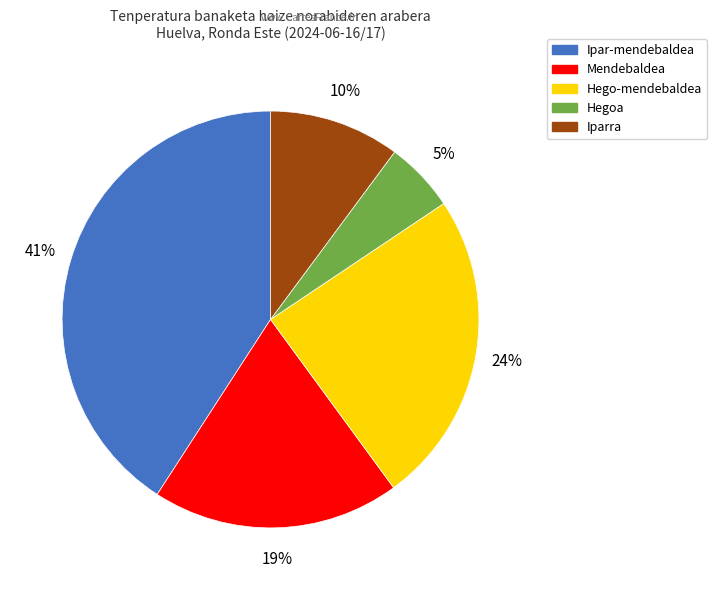

Which slice is the smallest?

Hegoa